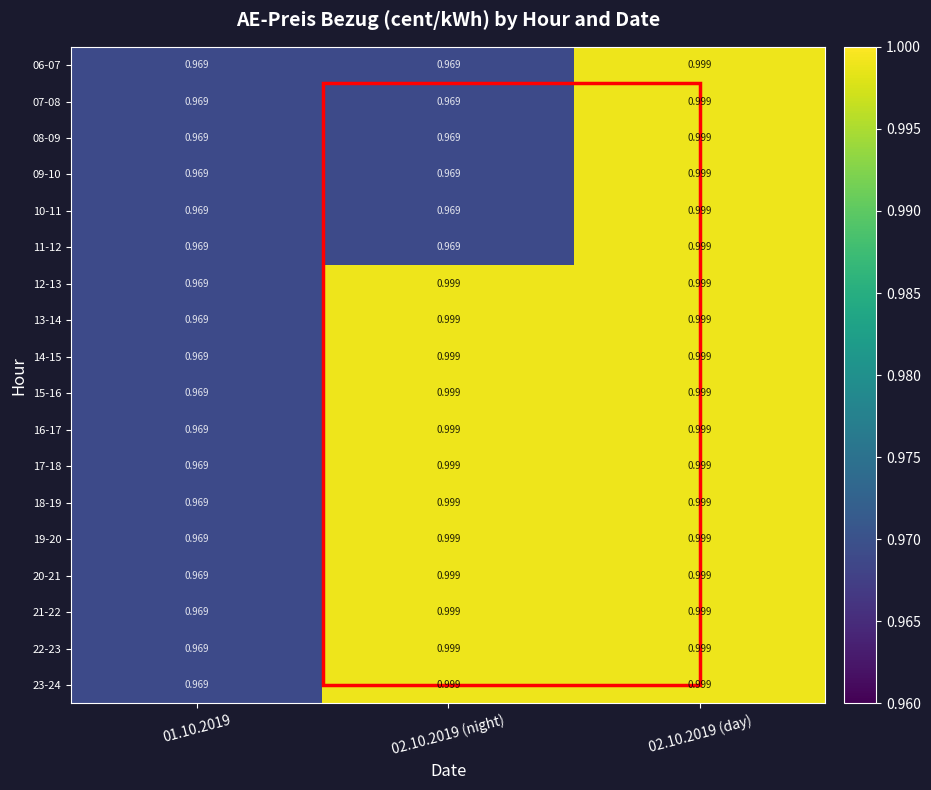

Is the value of 16-17 at 02.10.2019 (day) greater than the value of 19-20 at 01.10.2019?

Yes